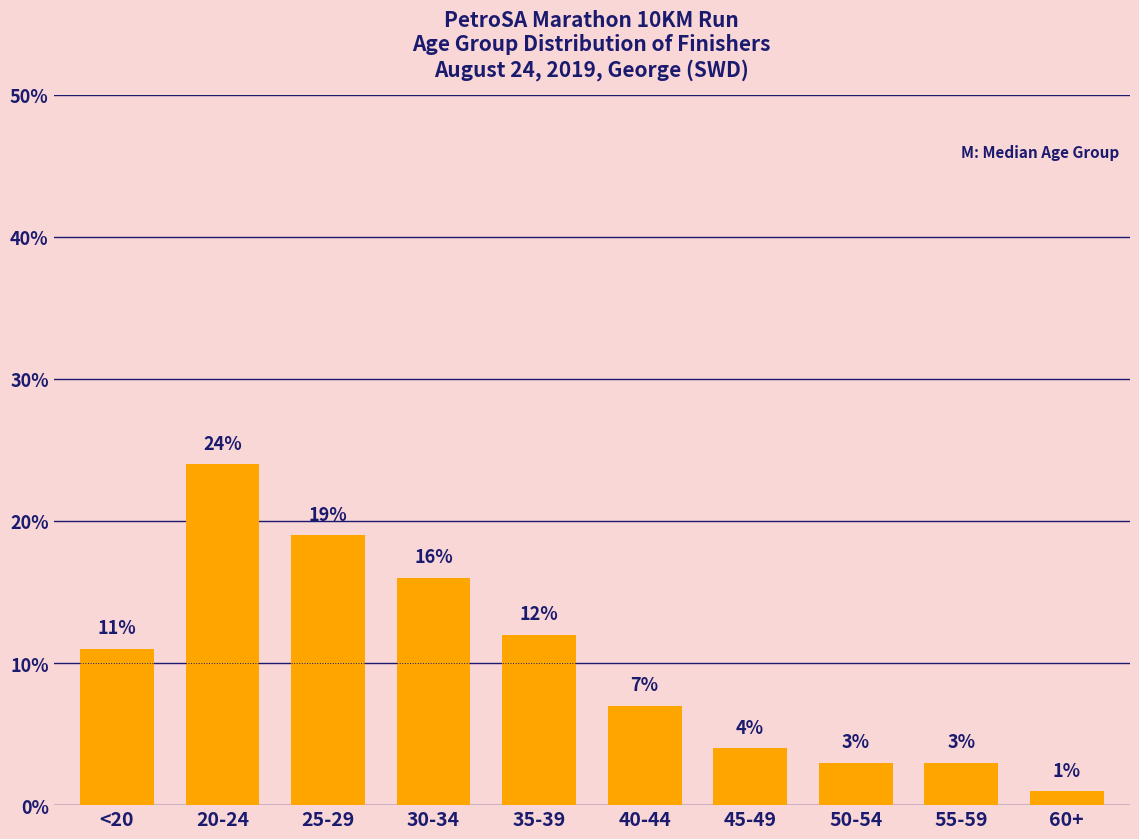

Reading left to right, transcribe all the data shown in this chart.

11	24	19	16	12	7	4	3	3	1